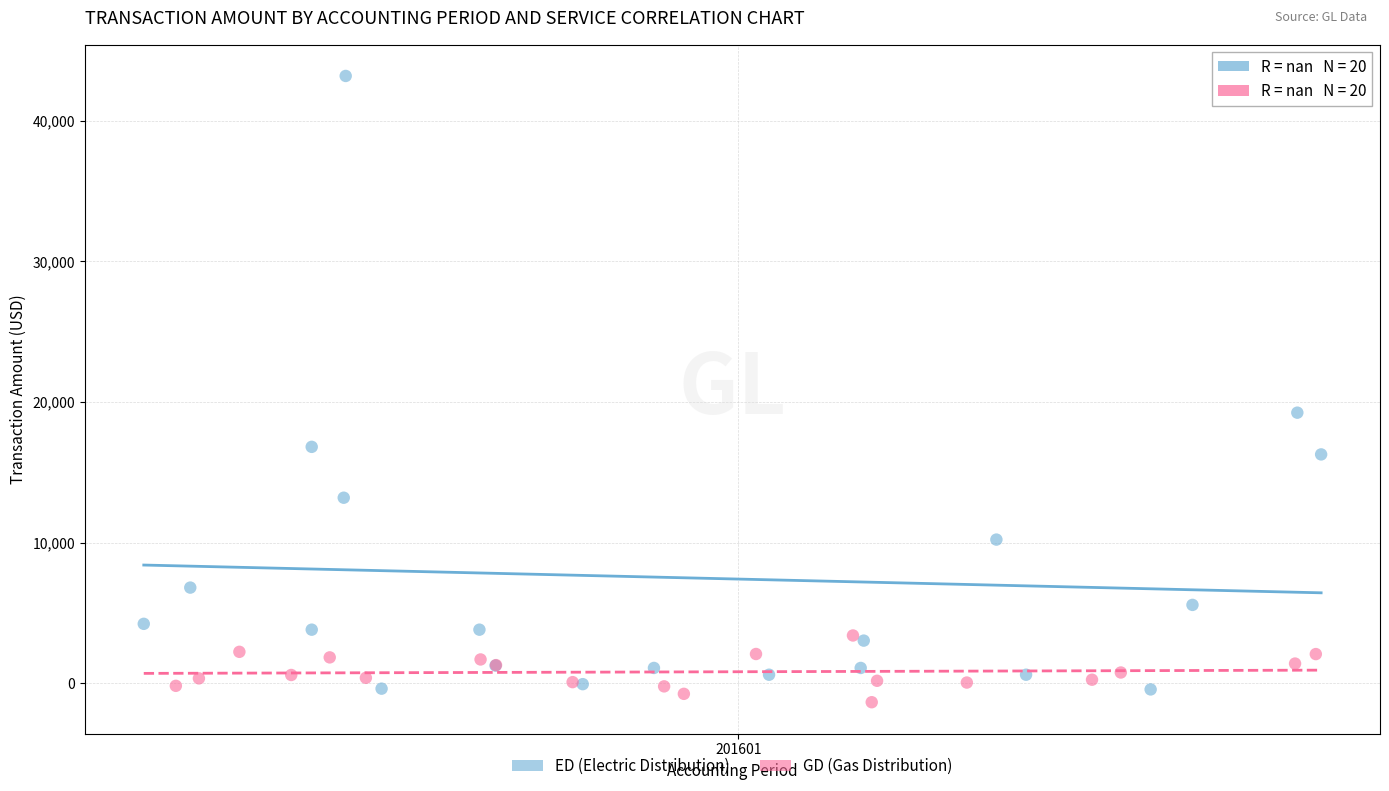

Which series has the largest Y range (max minus min)?

ED (Electric Distribution)